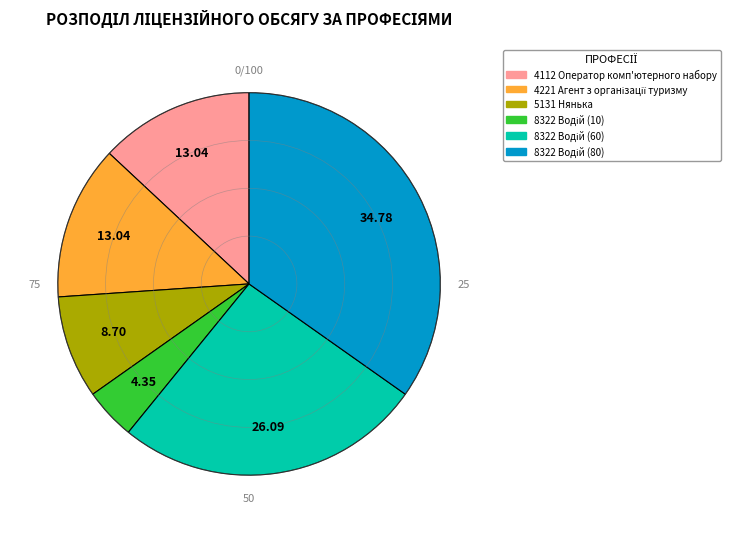

Does 5131 Нянька account for over 50% of the chart?

No